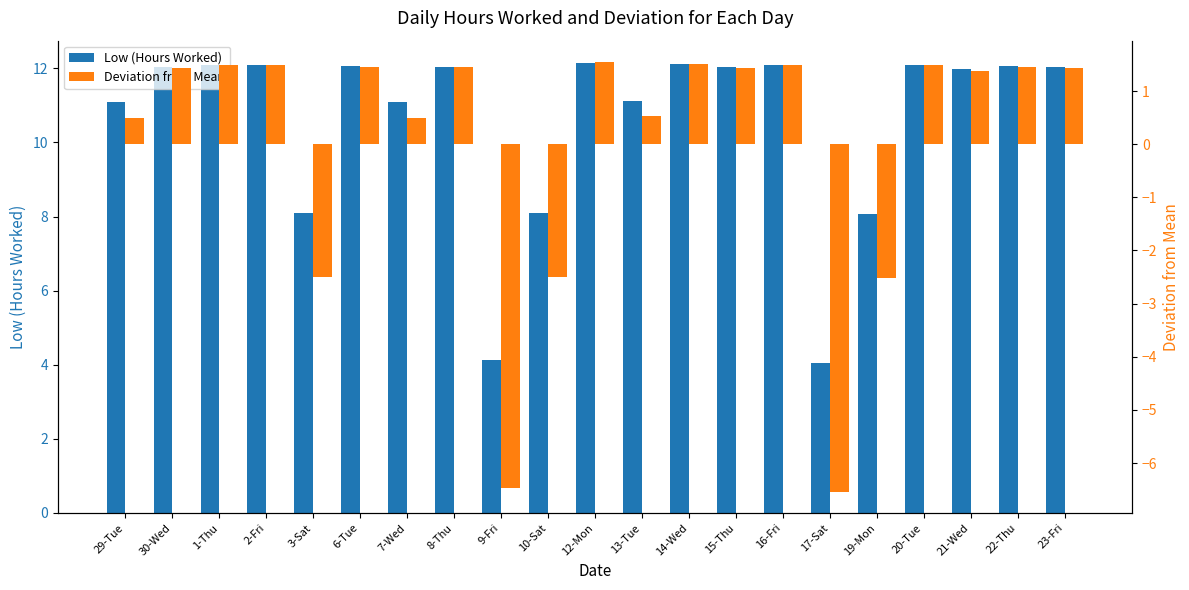

Which has a higher value, 14-Wed or 2-Fri?

14-Wed